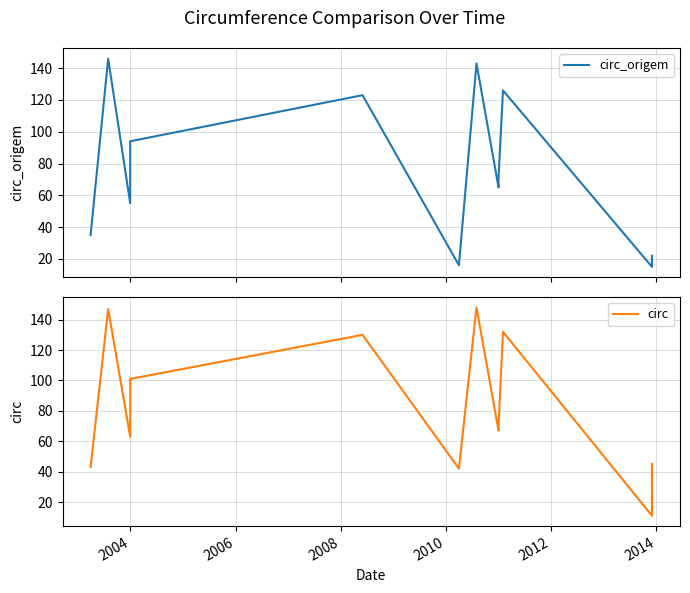

True or false: circ and circ_origem intersect in this chart.

True